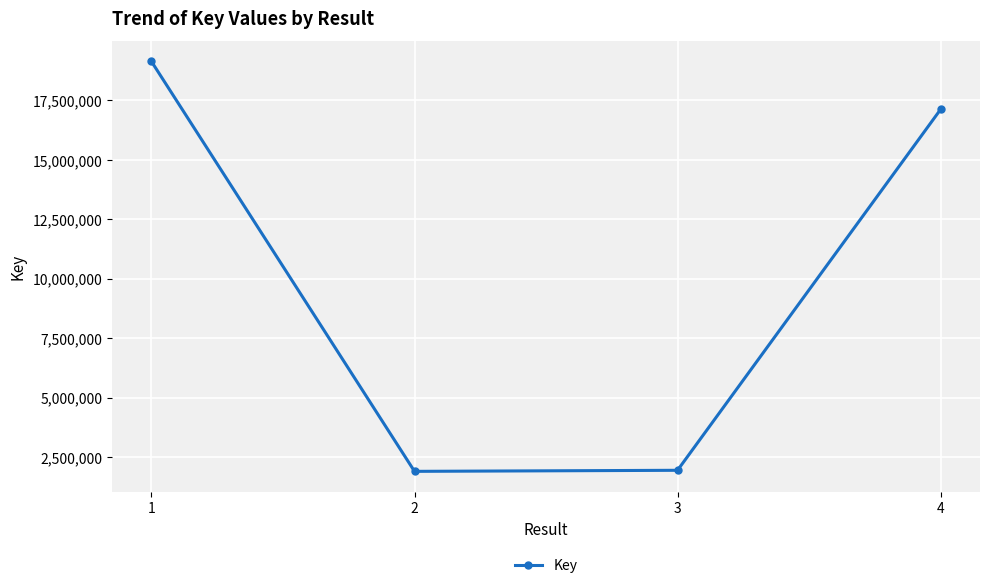

What is the greatest value displayed?

19125864